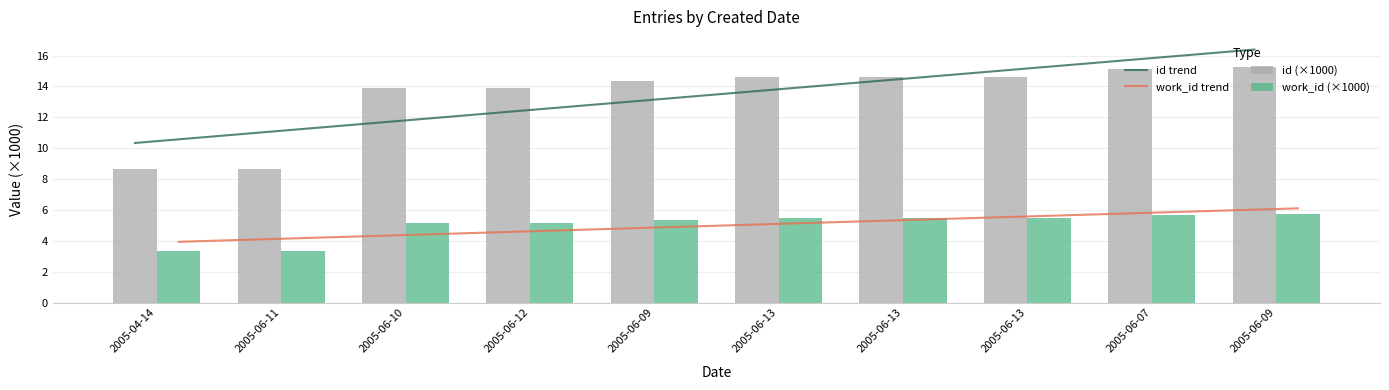

Between 2005-06-09 and 2005-06-09, which series saw the biggest shift?

id trend